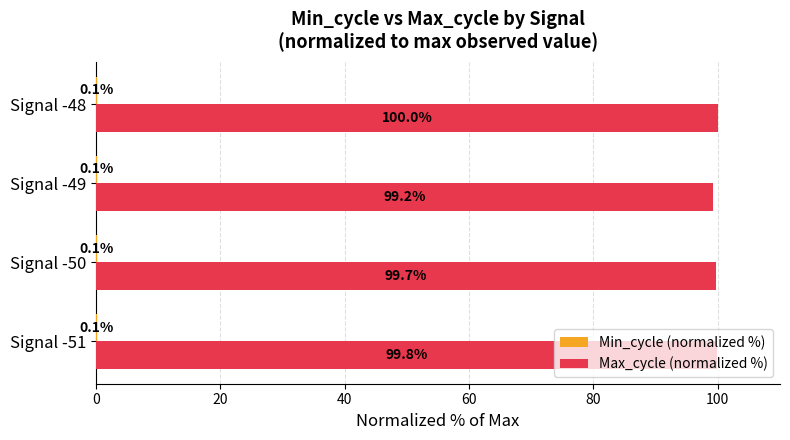

At which category is the sum across all series the highest?

Signal -48